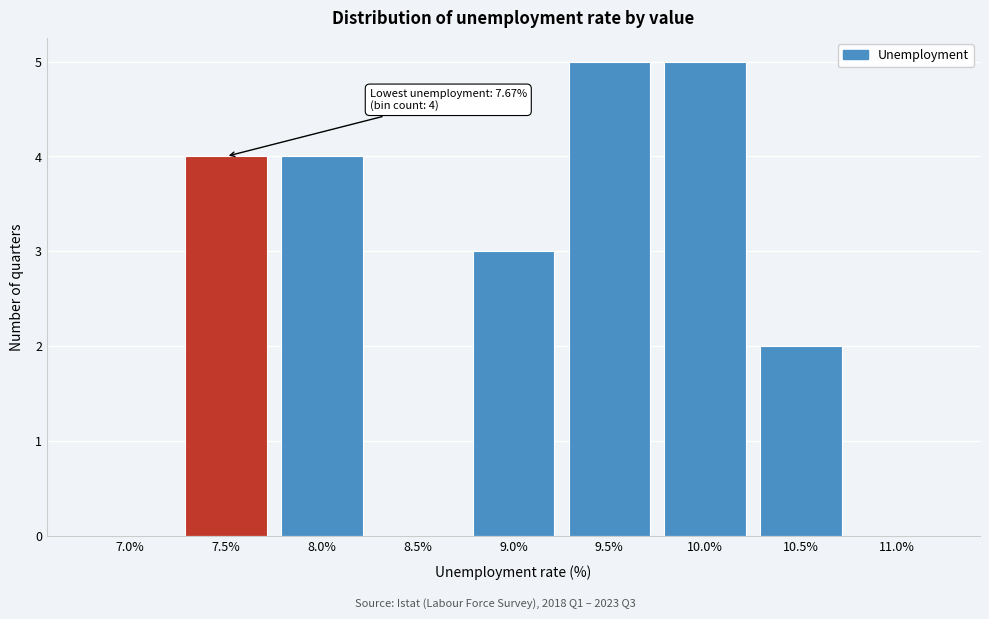

Reading right to left, what are all the values shown in this chart?

11.0%=0	10.5%=2	10.0%=5	9.5%=5	9.0%=3	8.5%=0	8.0%=4	7.5%=4	7.0%=0